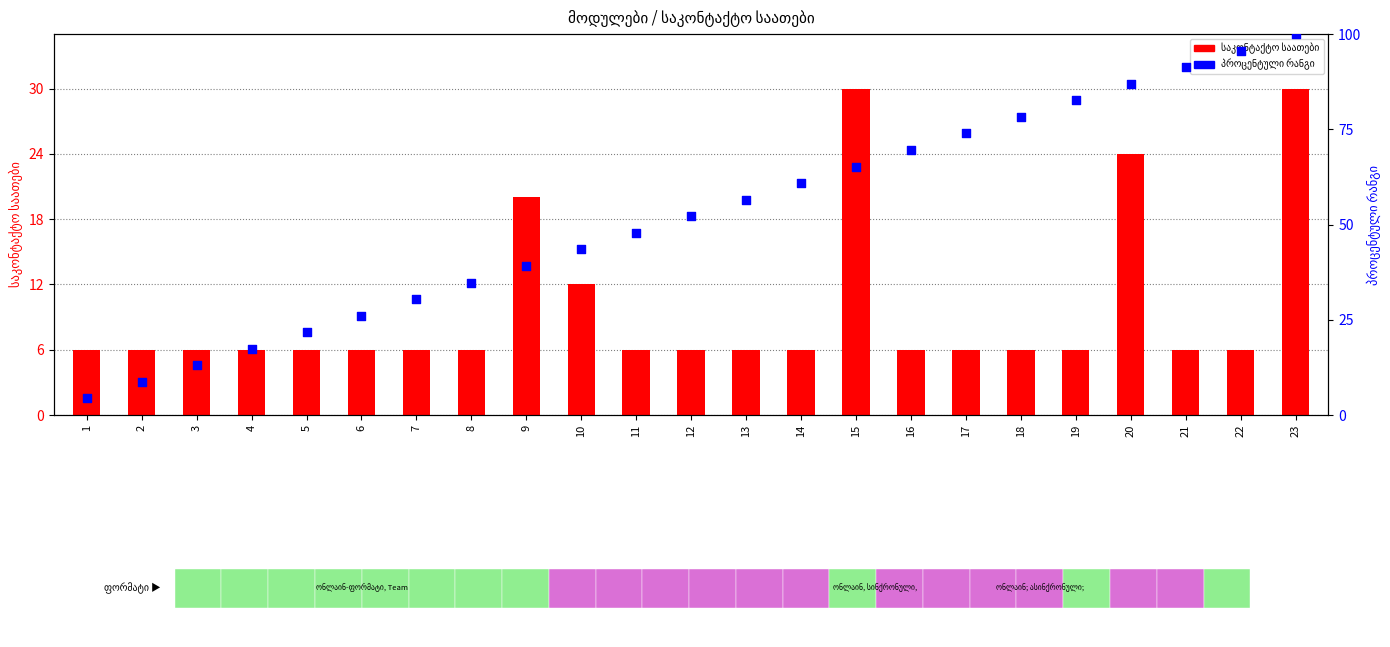

Which series contains the lowest Y value?

პროცენტული რანგი